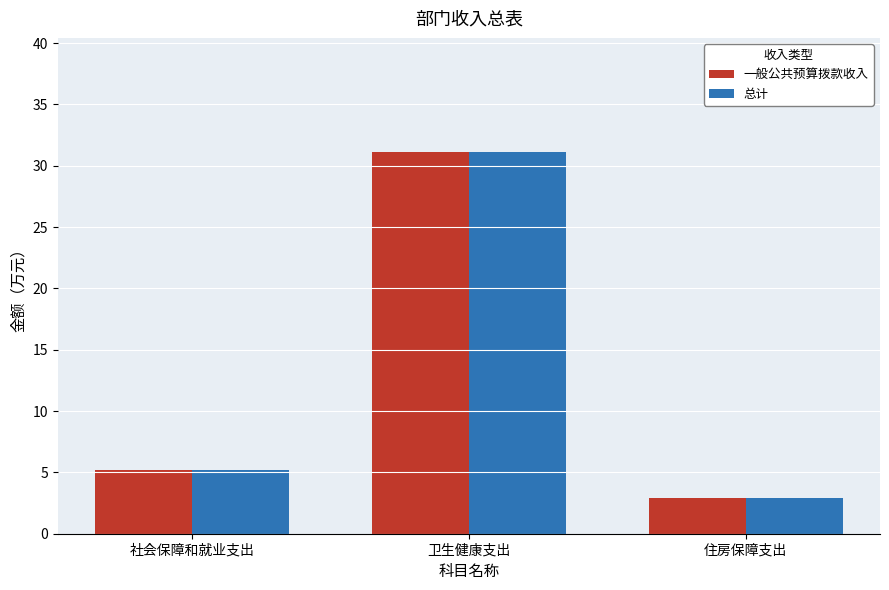

What position from the left is 住房保障支出?

3